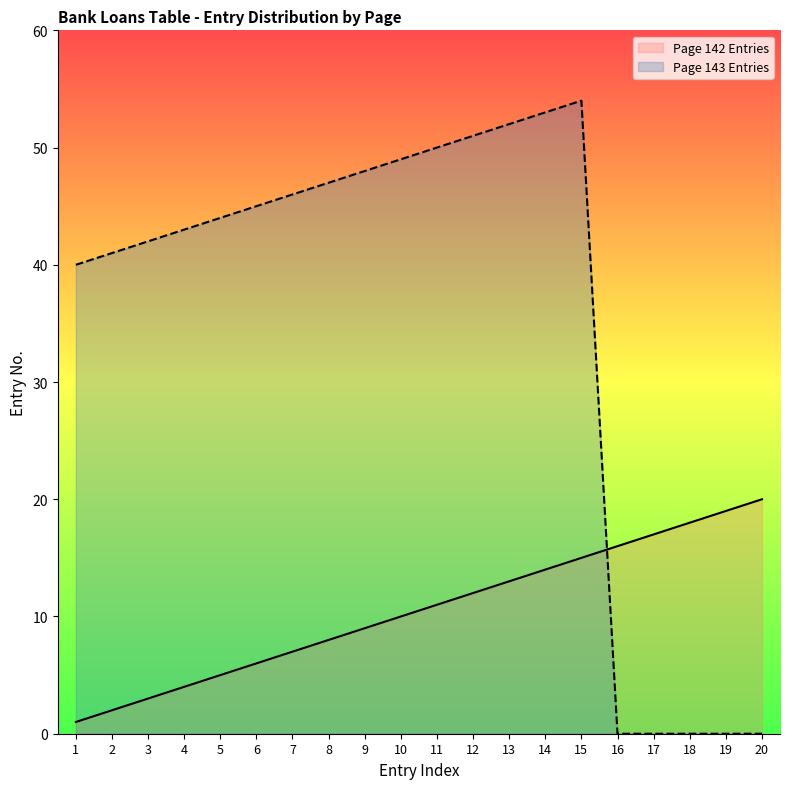

True or false: Page 142 Entries has more than 2 points higher than both neighbors.

False